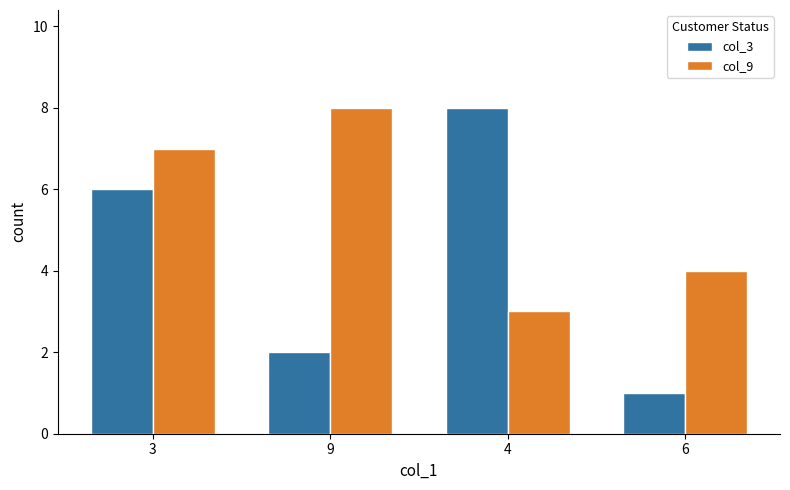

Which series has the widest spread of values?

col_3